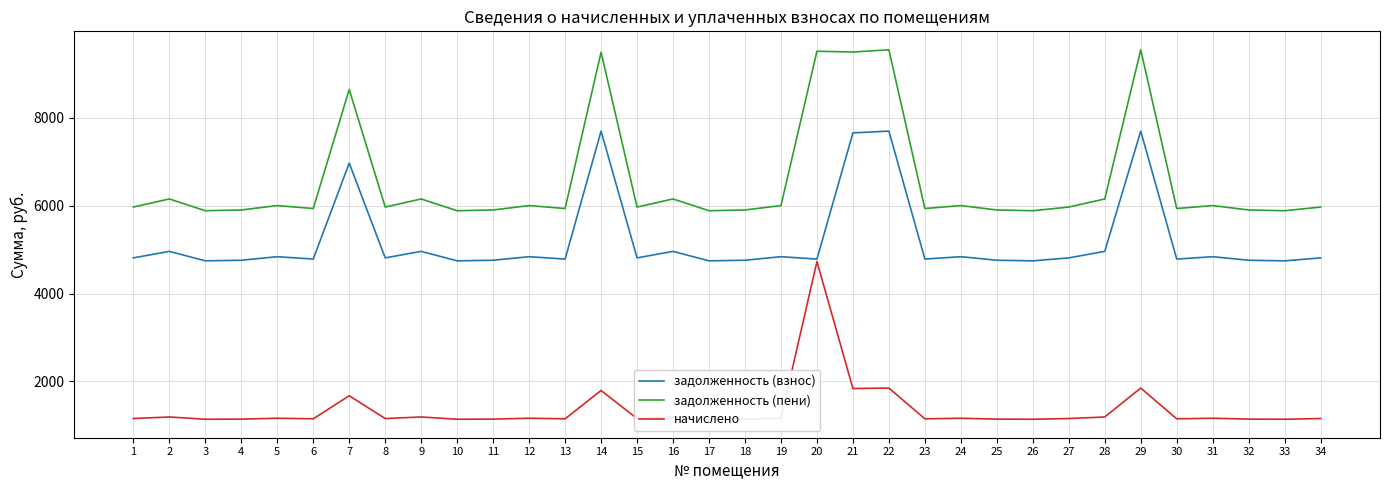

True or false: задолженность (взнос) has a value of 4745.0 at 33.

True